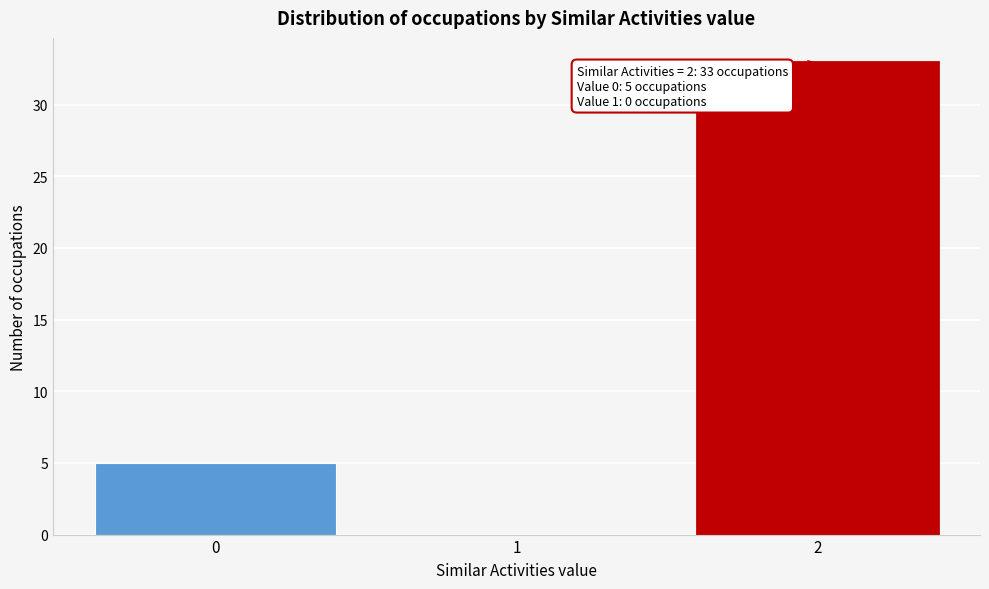

Reading right to left, list all the values displayed in this chart.

2=33	1=0	0=5